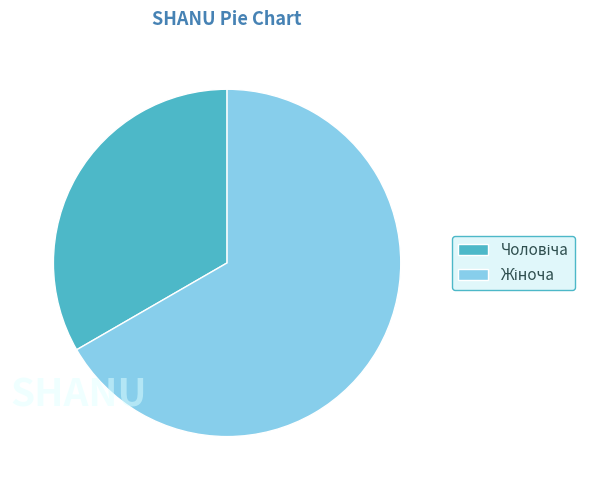

Is there a majority slice in this chart?

Yes